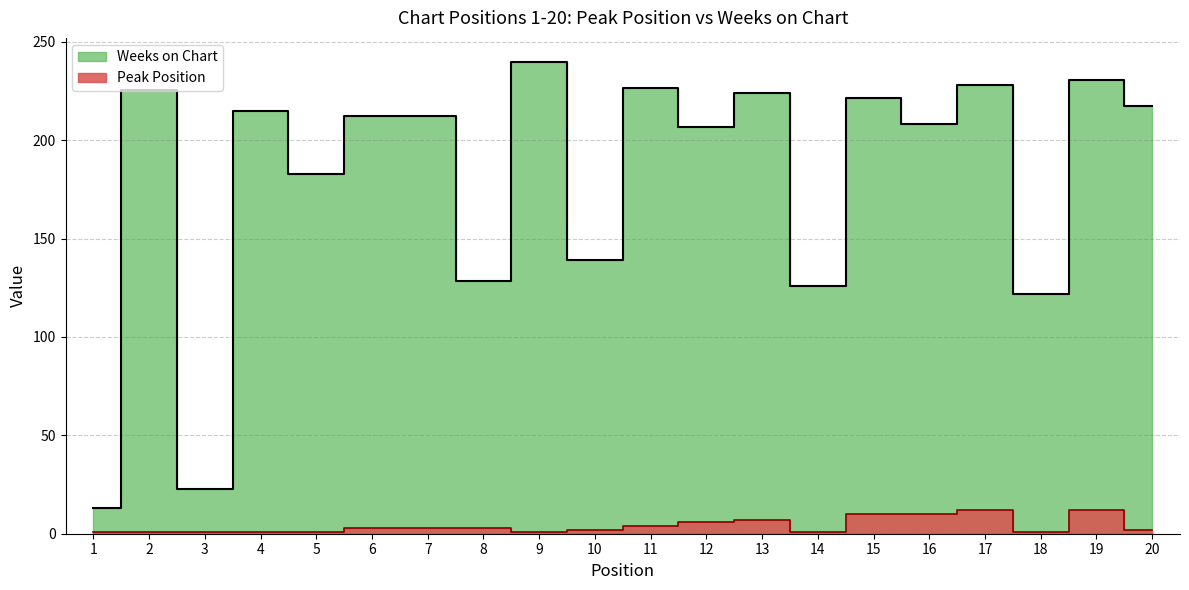

Does the chart have visible grid lines?

Yes